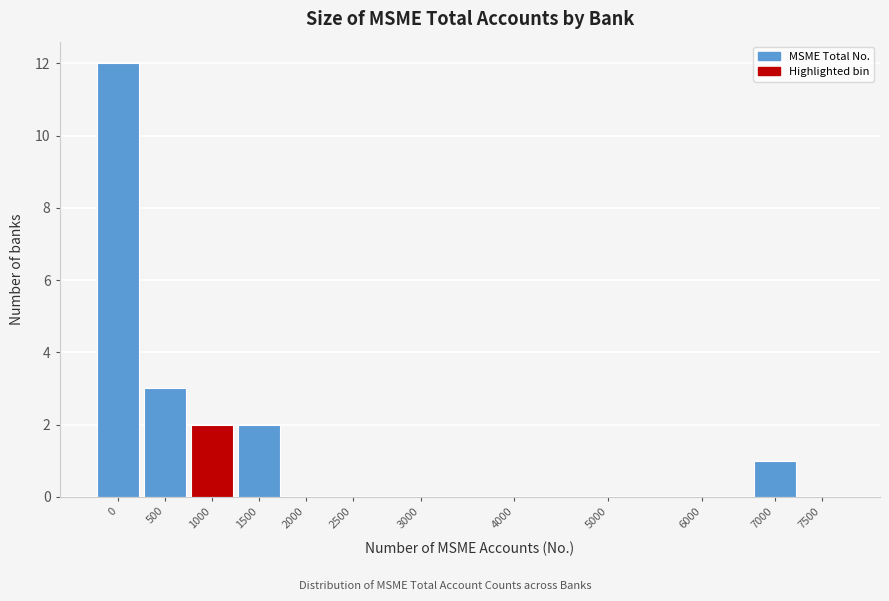

Reading left to right, list all the values displayed in this chart.

0=12	500=3	1000=2	1500=2	2000=0	2500=0	3000=0	4000=0	5000=0	6000=0	7000=1	7500=0